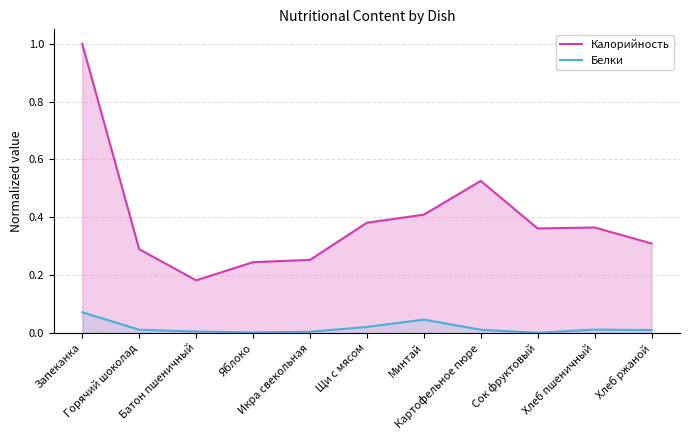

At which category does Белки reach its first local valley?

Яблоко